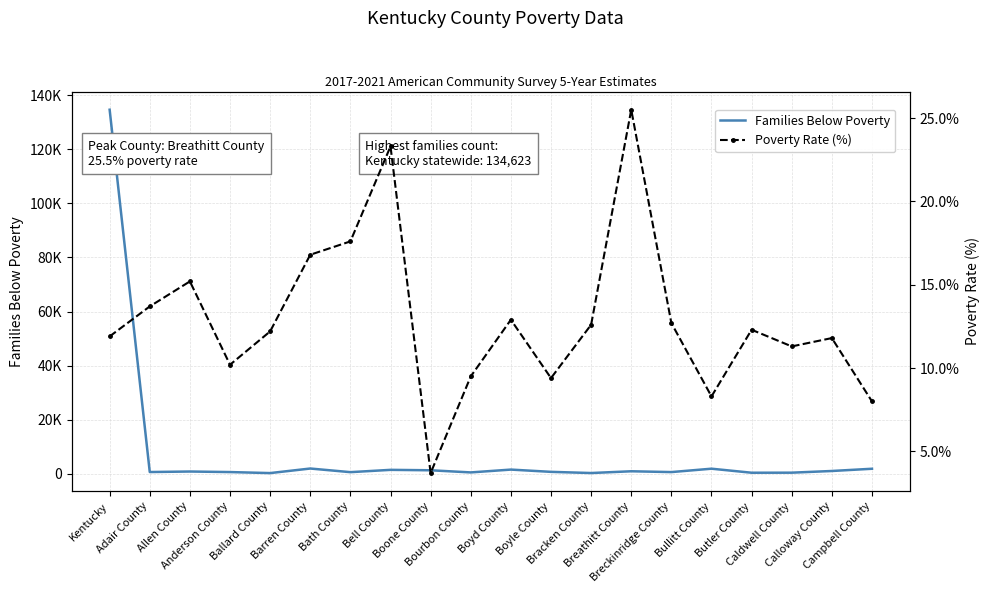

True or false: Poverty Rate (%) and Families Below Poverty cross at least once.

False